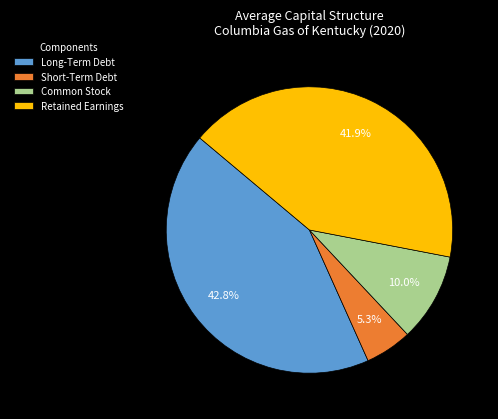

What is the smallest slice in the pie chart?

Short-Term Debt